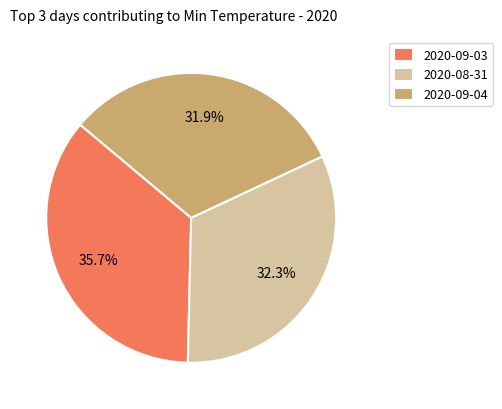

How many slices are in this pie chart?

3